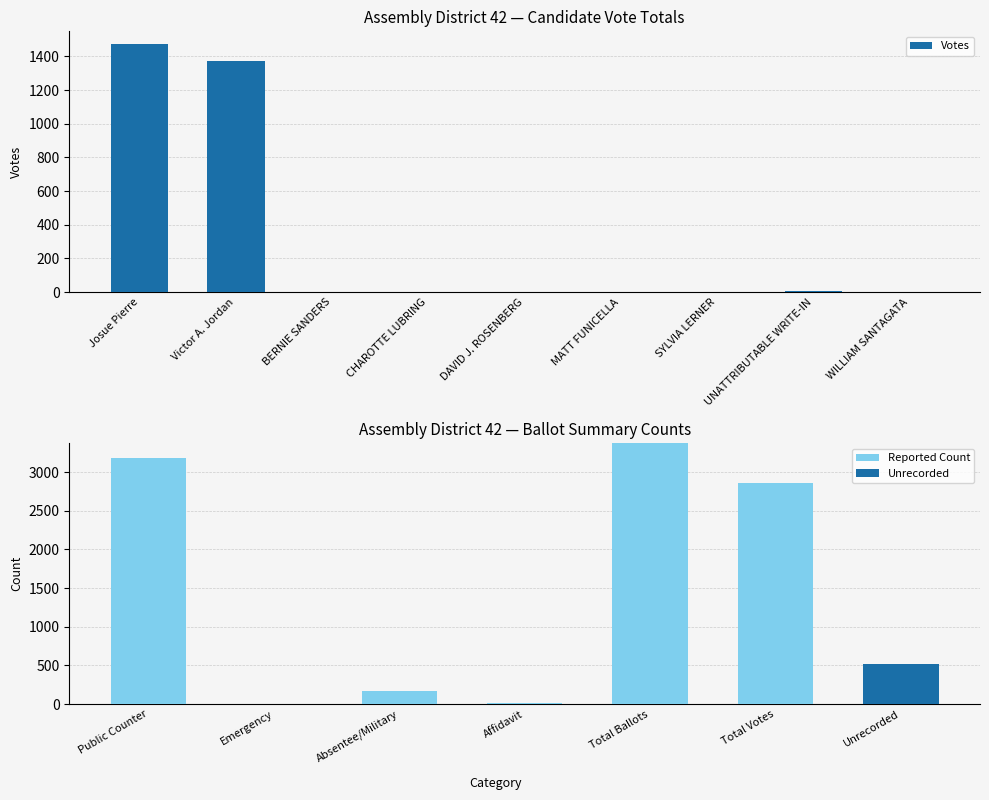

Count the number of values greater than 1.

4